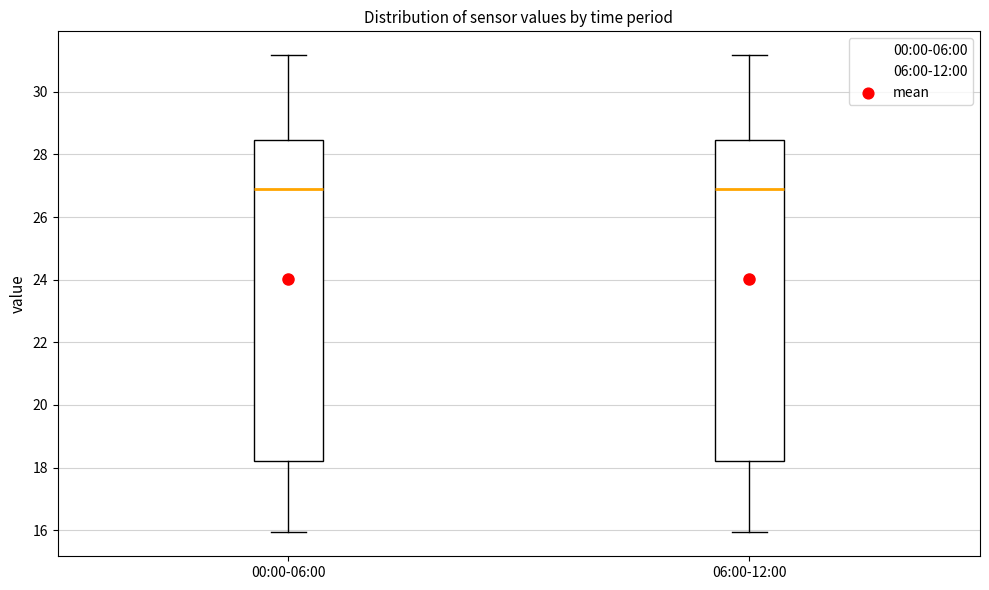

Reading left to right, read every box against the y-axis: the position of its median line, the range the box covers, and the ends of its whiskers. The values are not printed on the chart, so give them approximately, as read against the axis.

00:00-06:00: median 27.0, box 18.2 to 28.4, whiskers 16.0 to 31.2
06:00-12:00: median 27.0, box 18.2 to 28.4, whiskers 16.0 to 31.2